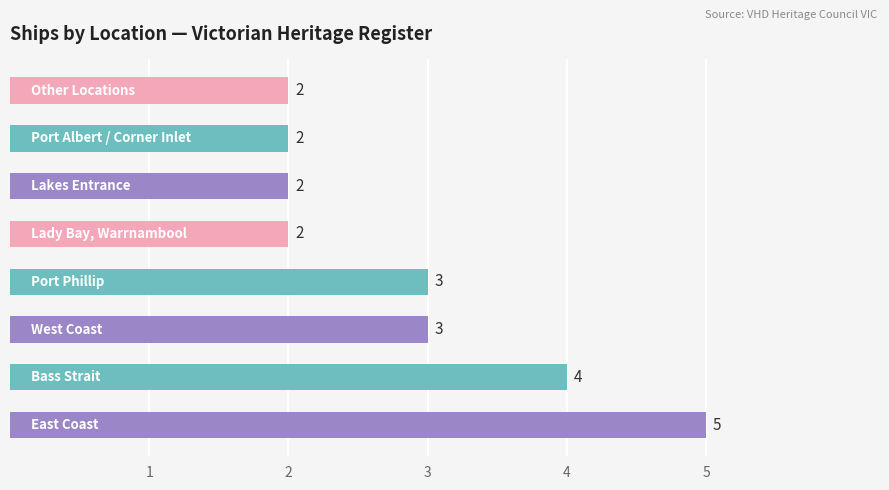

Count the values in the range 2 to 4.

7